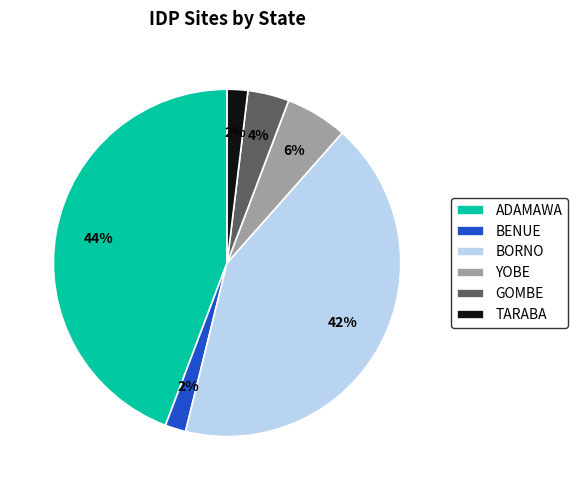

Do BENUE and ADAMAWA together represent more than half of the pie?

No